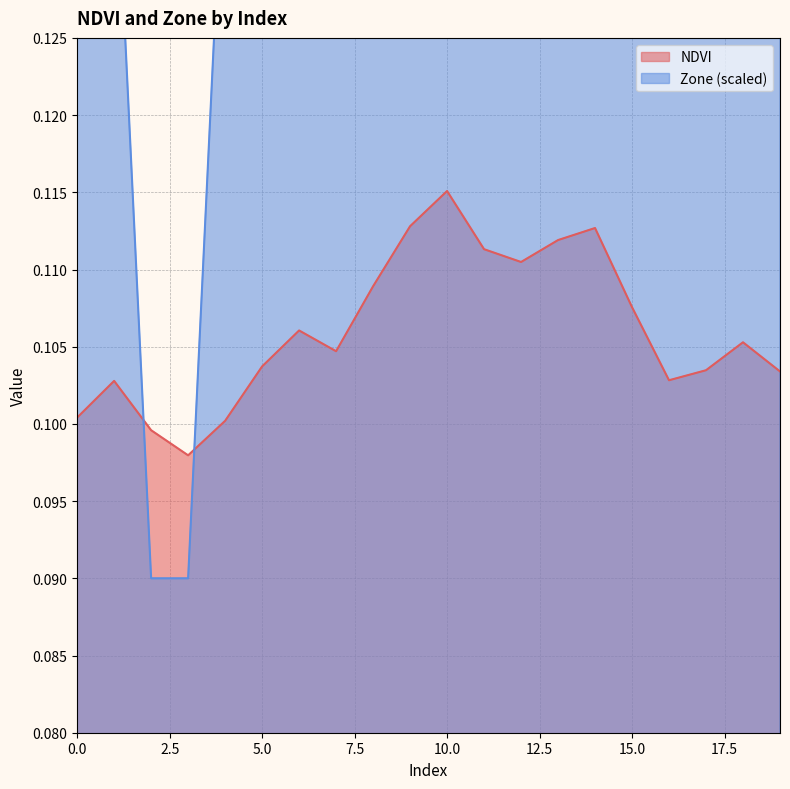

Reading right to left, transcribe all the data shown in this chart.

NDVI: 0.1	0.1	0.1	0.1	0.1	0.1	0.1	0.1	0.1	0.1	0.1	0.1	0.1	0.1	0.1	0.1	0.1	0.1	0.1	0.1
Zone: 0.1	0.1	0.1	0.1	0.2	0.2	0.2	0.2	0.2	0.2	0.2	0.2	0.1	0.1	0.1	0.1	0.1	0.1	0.1	0.1